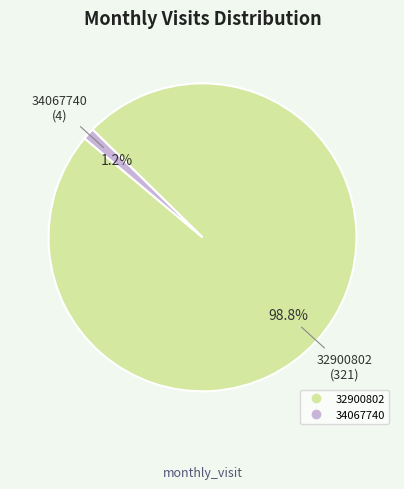

What is the largest slice in the pie chart?

32900802